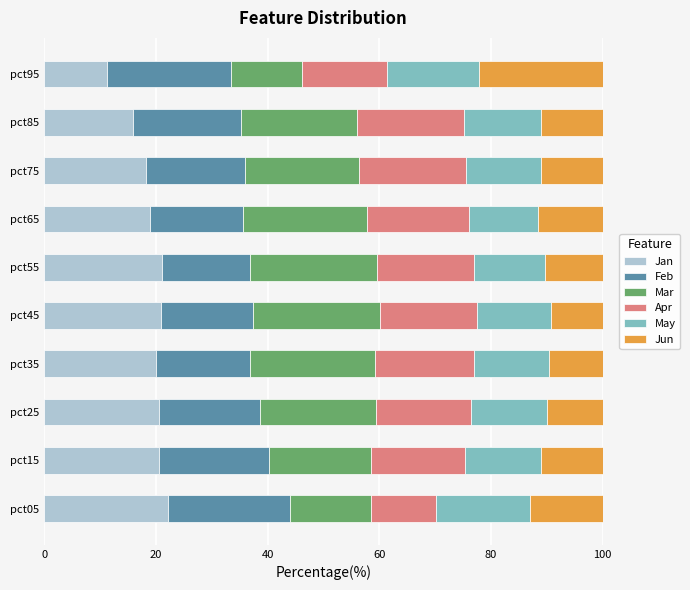

Count the number of categories in the chart.

10